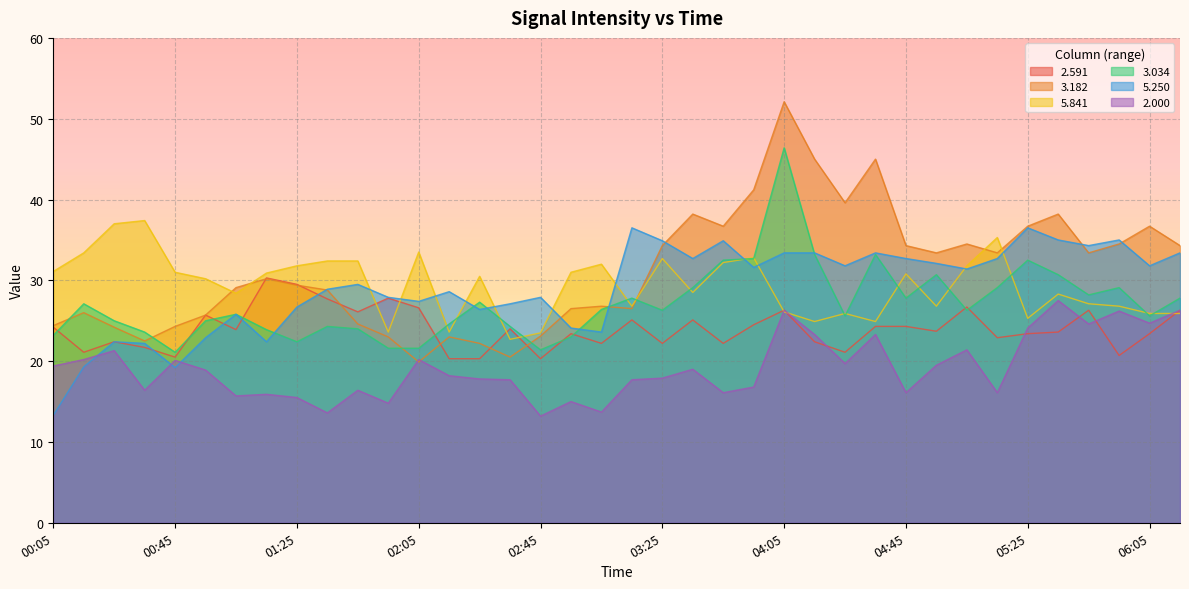

True or false: 3.034 and 2.000 cross at least once.

False